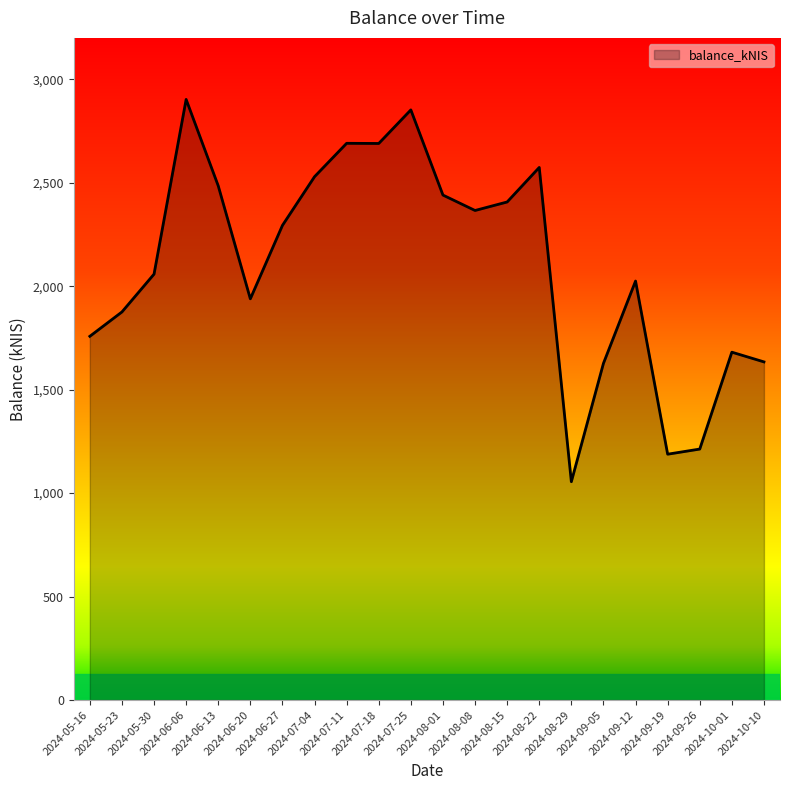

What is the smallest value displayed?

1055.0